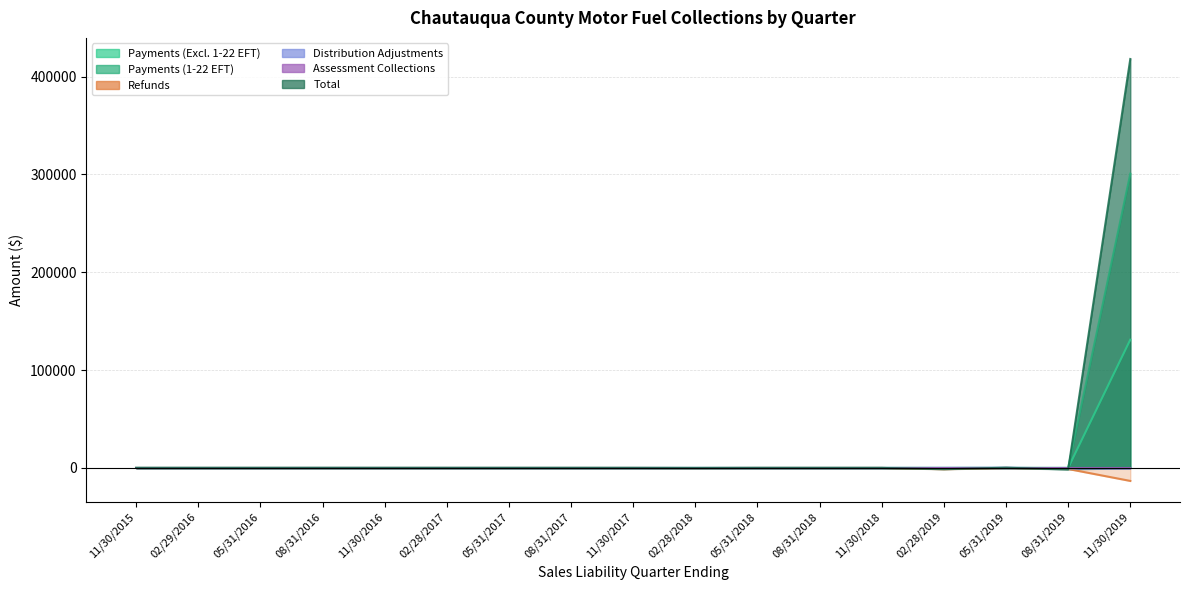

Where is the first local minimum for Distribution Adjustments?

08/31/2019